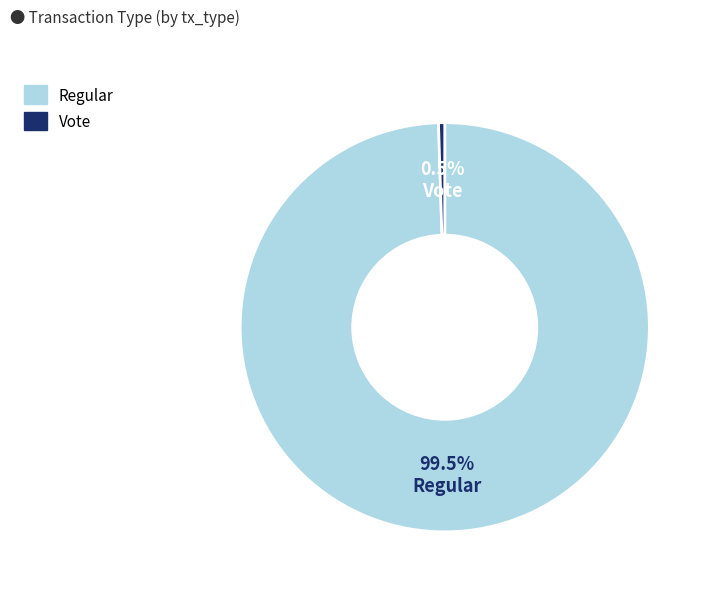

Count the number of slices in the pie.

2